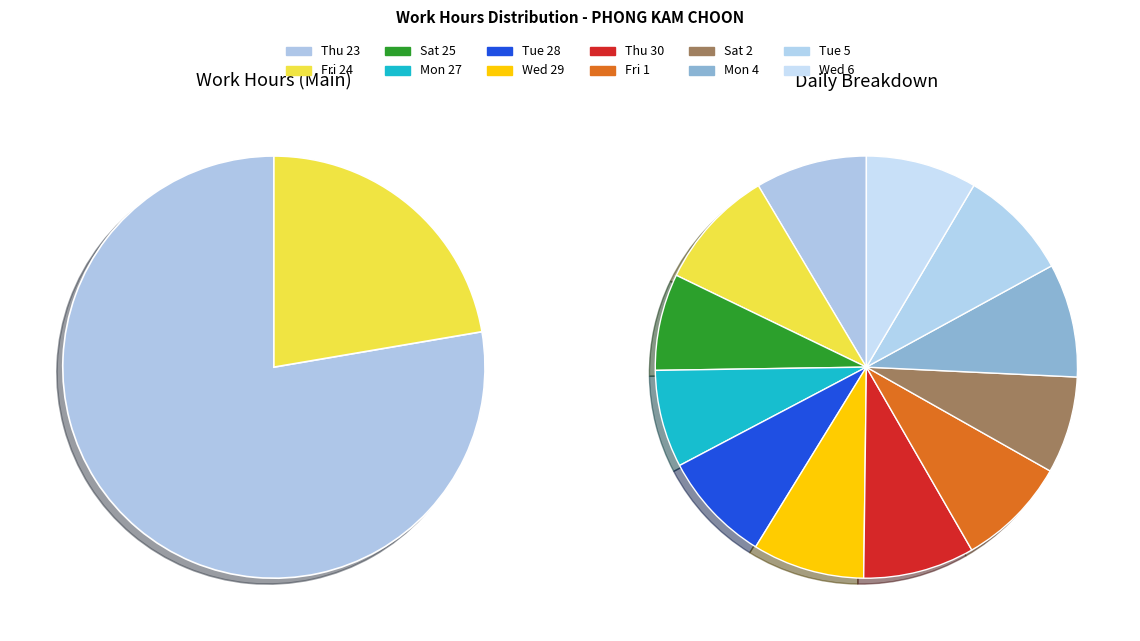

Rank the categories by value from lowest to highest.

Sat 25, Sat 2, Mon 27, Fri 1, Tue 28, Wed 6, Thu 30, Tue 5, Thu 23, Wed 29, Mon 4, Fri 24